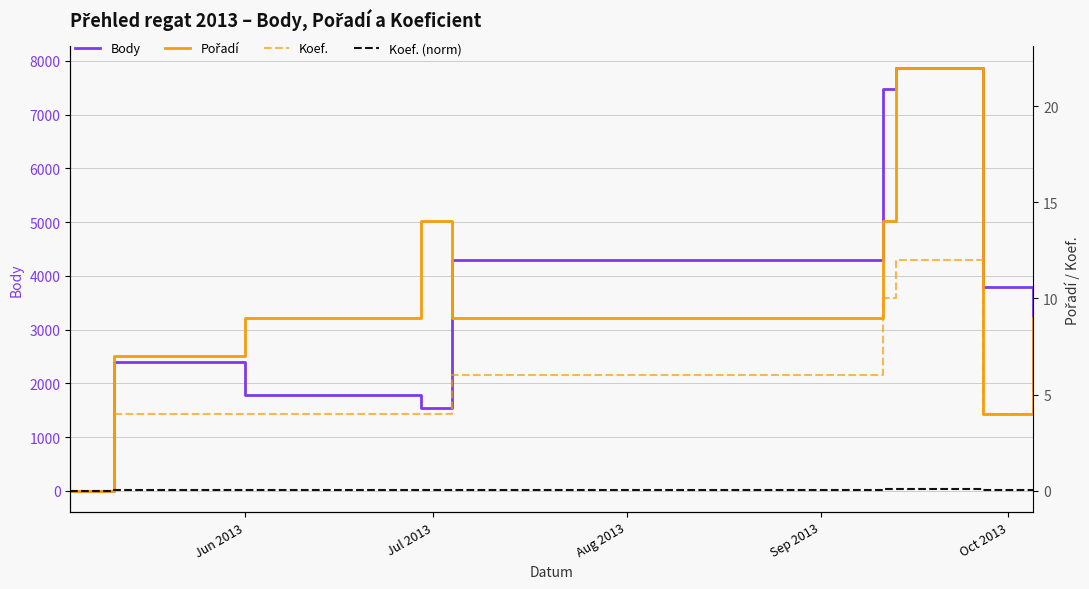

What is the maximum value for Body?

7874